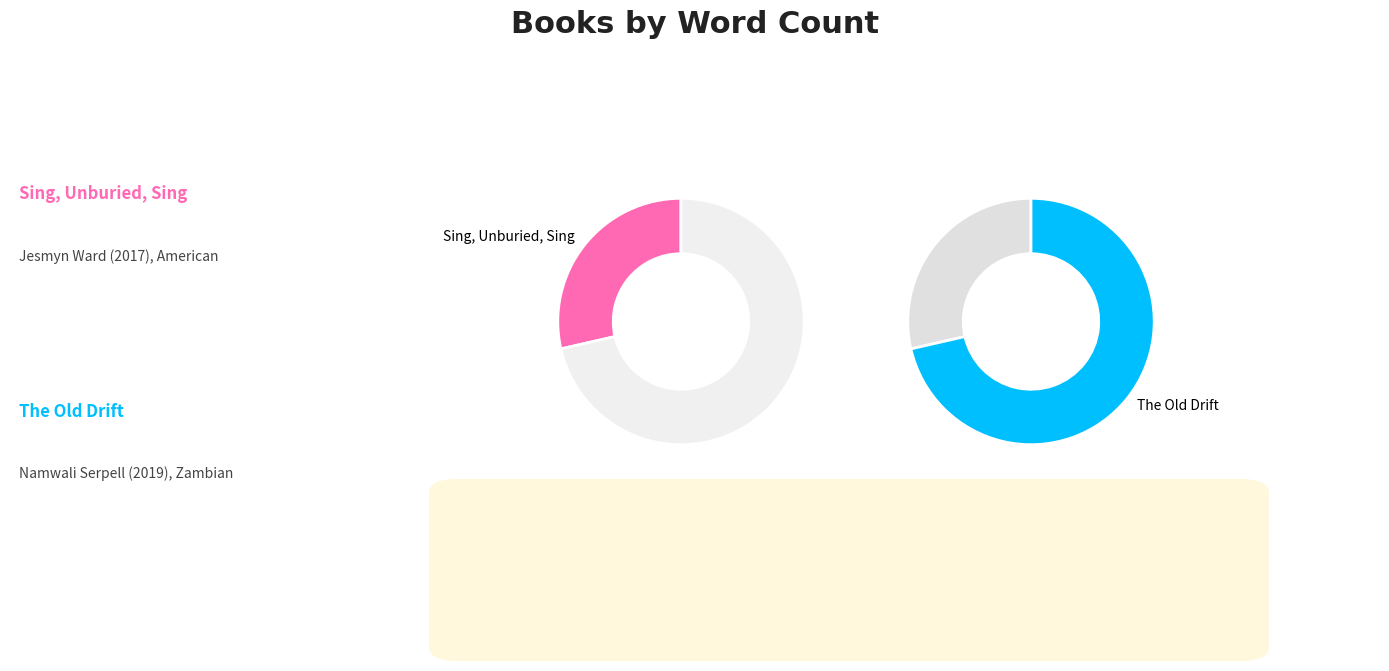

Does Sing, Unburied, Sing represent more than half of the total?

No